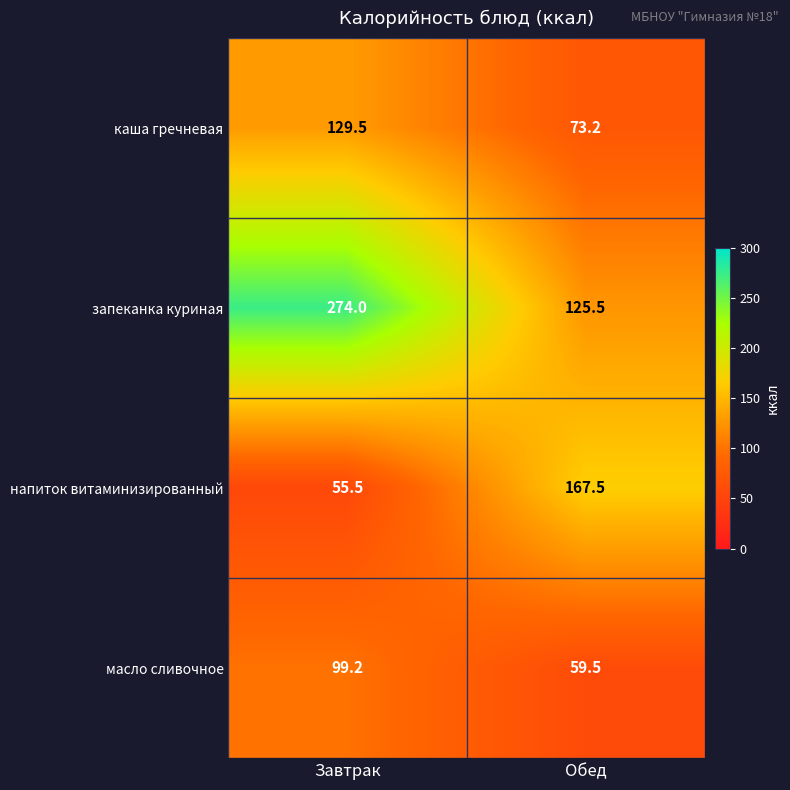

What is the total value across all series at Завтрак?

558.2